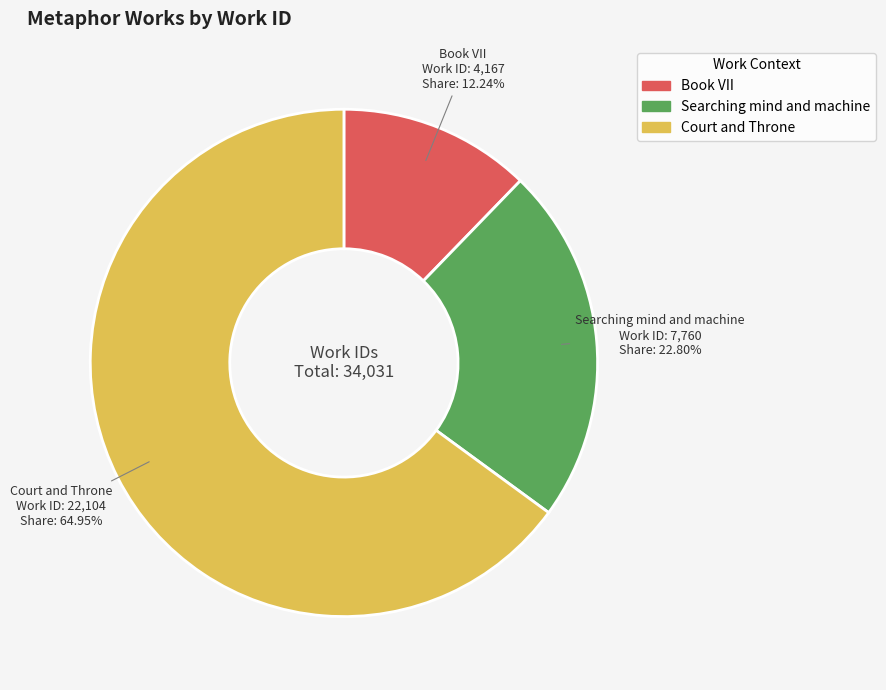

Does Court and Throne represent more than half of the total?

Yes